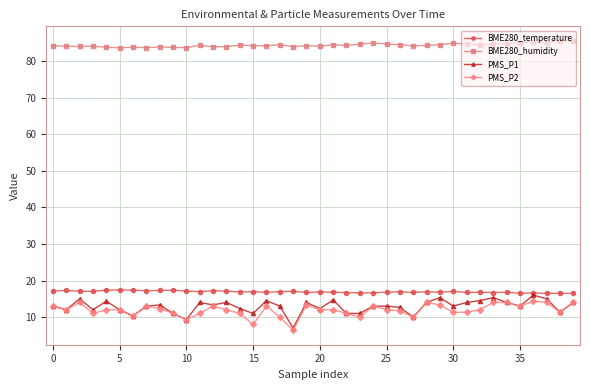

Which series has the largest total across all categories?

BME280_humidity